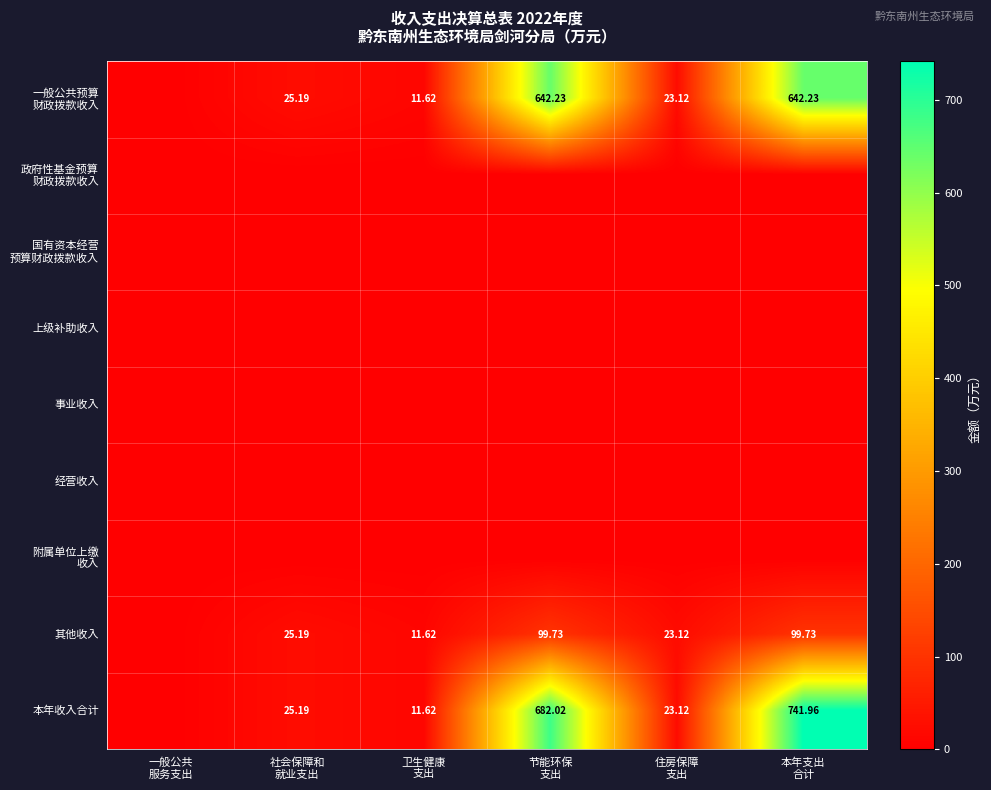

The value of 其他收入 at 卫生健康 支出 is 11.6. True or false?

True